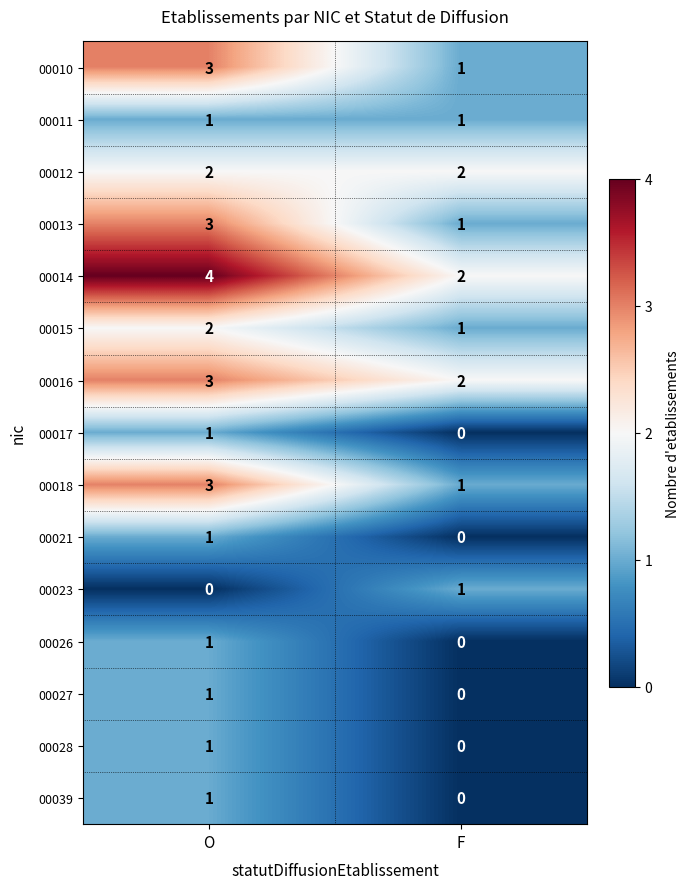

Reading left to right, list all the values displayed in this chart.

00010: O=3	F=1
00011: O=1	F=1
00012: O=2	F=2
00013: O=3	F=1
00014: O=4	F=2
00015: O=2	F=1
00016: O=3	F=2
00017: O=1	F=0
00018: O=3	F=1
00021: O=1	F=0
00023: O=0	F=1
00026: O=1	F=0
00027: O=1	F=0
00028: O=1	F=0
00039: O=1	F=0